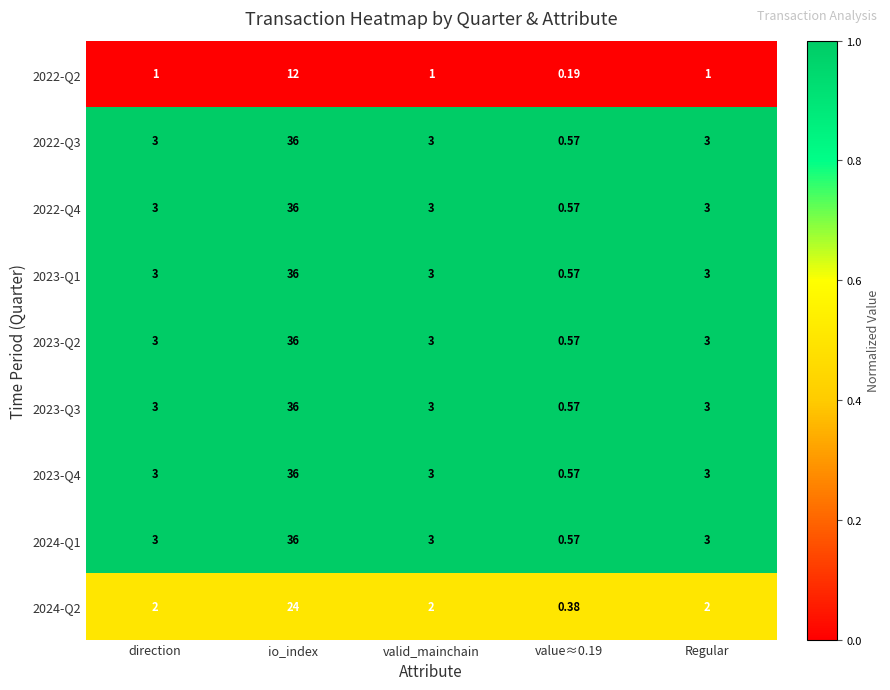

Which label corresponds to the largest value in the chart?

io_index